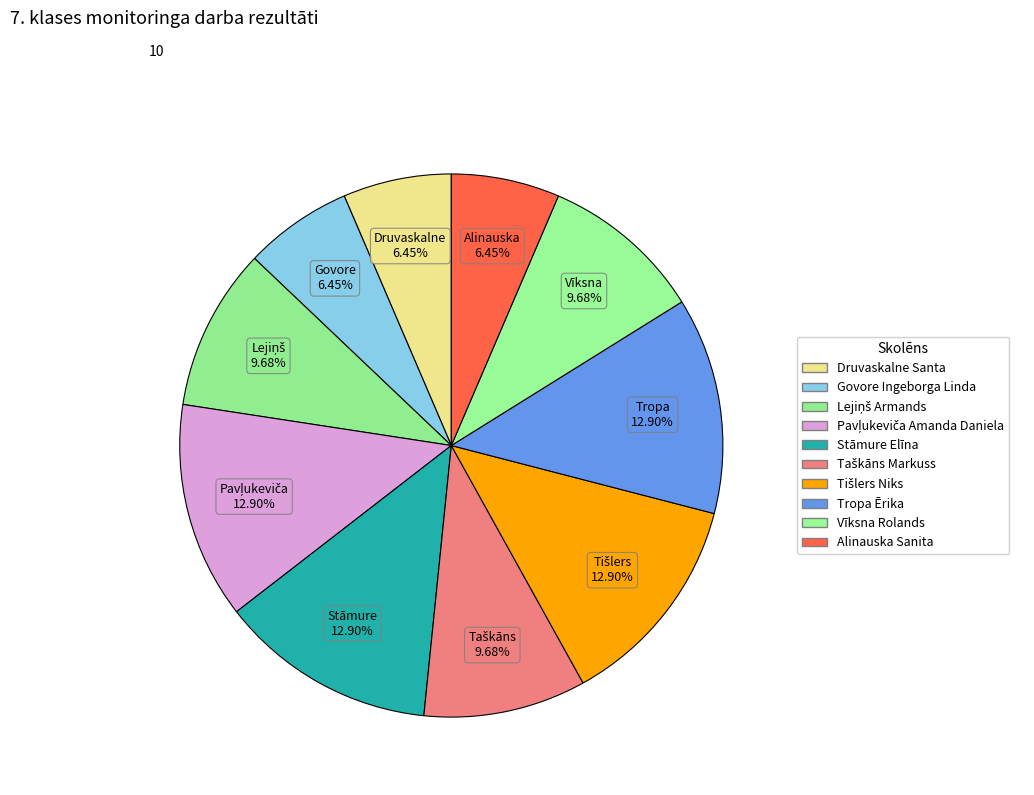

Count the number of slices in the pie.

10